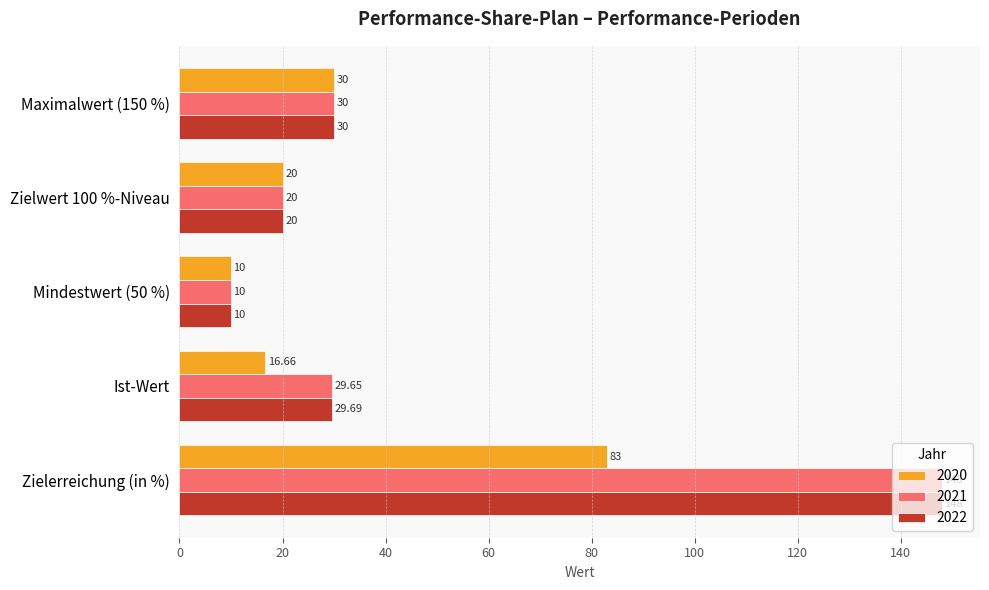

True or false: 2020 has a value of 10.0 at Mindestwert (50 %).

True